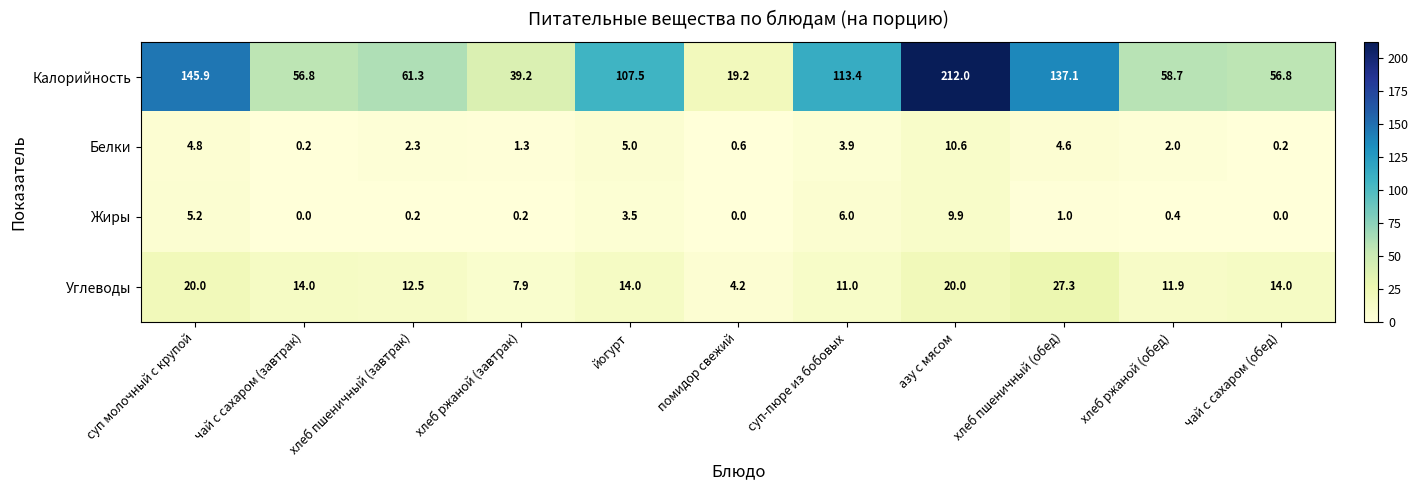

At how many categories does at least one series exceed 45?

9